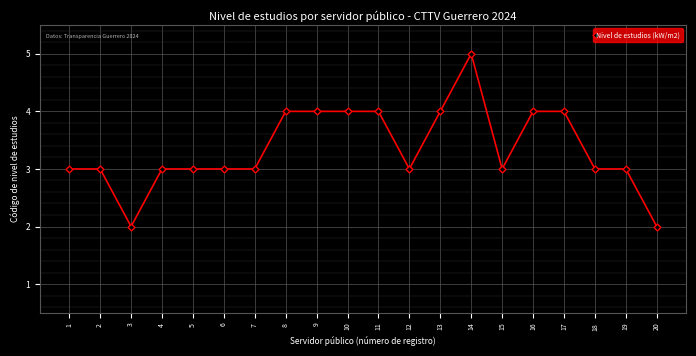

What is the average value?

3